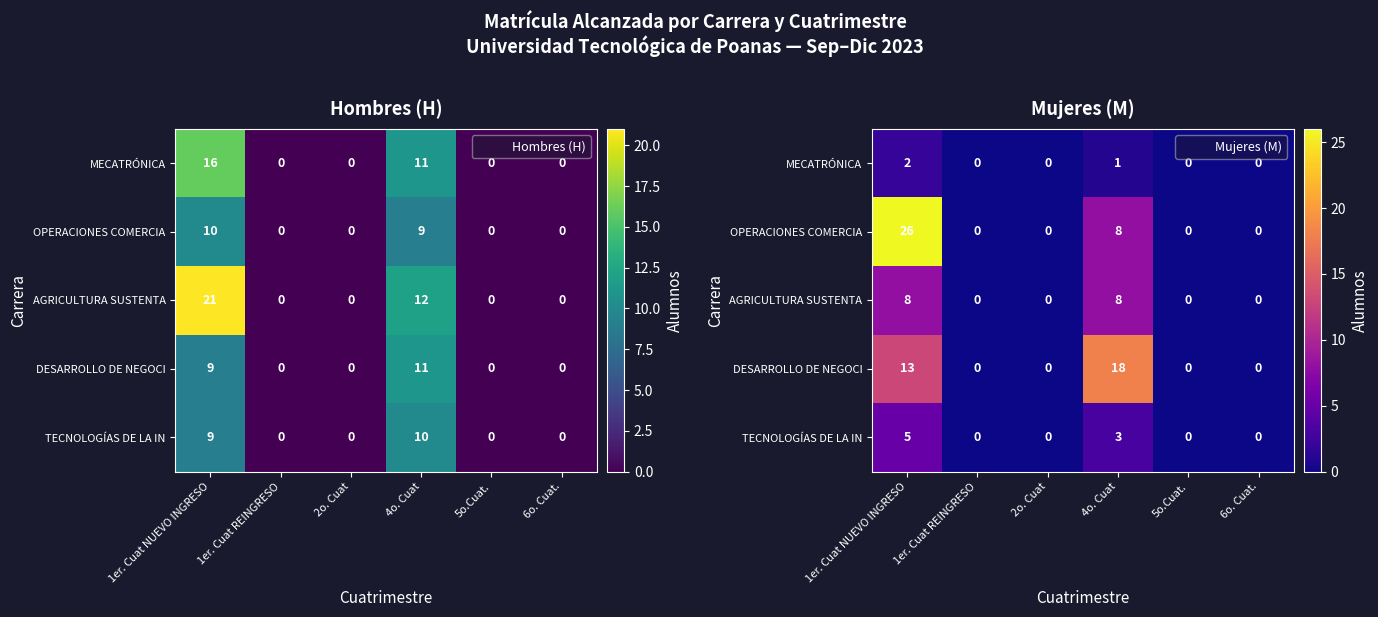

Count the number of categories in the chart.

6